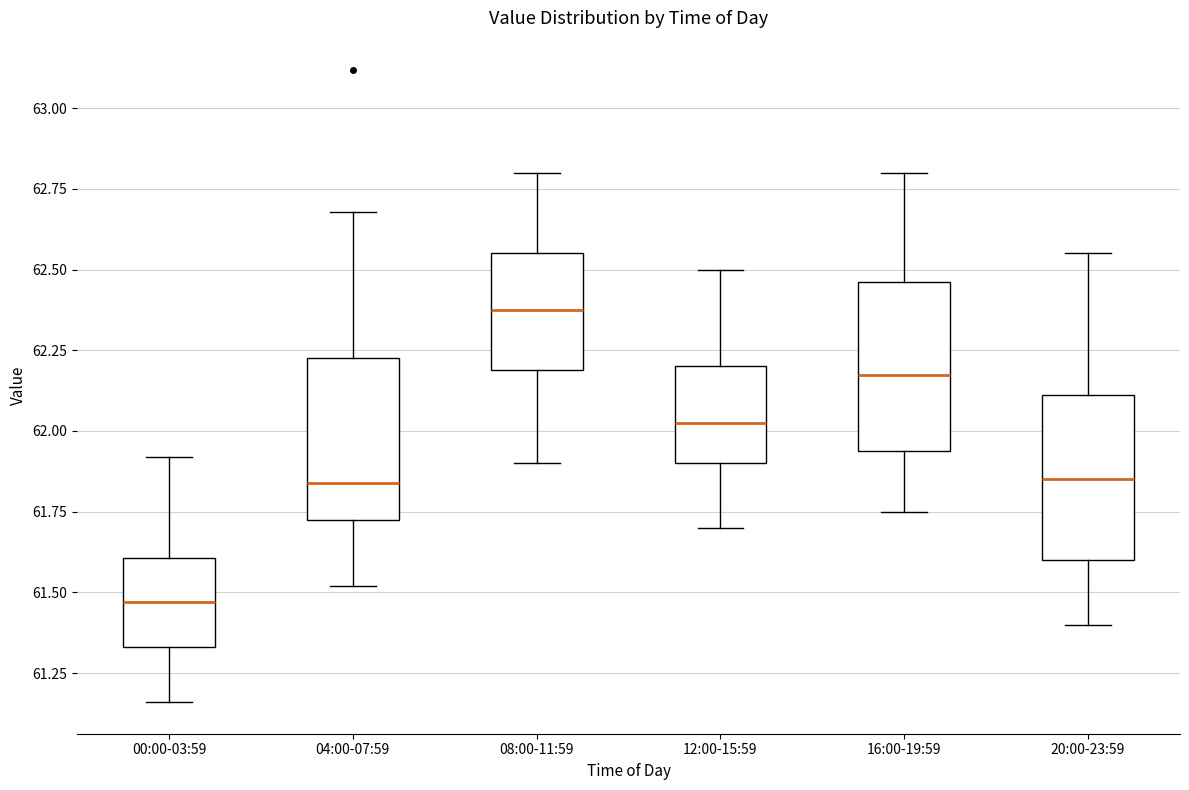

Reading left to right, transcribe this box plot: for each box, give where its median line is, the range the box spans, and where its two whiskers end, as read against the y-axis. The values are not printed on the chart, so give them approximately, as read against the axis.

00:00-03:59: median 61.45, box 61.35 to 61.60, whiskers 61.15 to 61.90
04:00-07:59: median 61.85, box 61.75 to 62.25, whiskers 61.50 to 62.70
08:00-11:59: median 62.40, box 62.20 to 62.55, whiskers 61.90 to 62.80
12:00-15:59: median 62.05, box 61.90 to 62.20, whiskers 61.70 to 62.50
16:00-19:59: median 62.20, box 61.95 to 62.45, whiskers 61.75 to 62.80
20:00-23:59: median 61.85, box 61.60 to 62.10, whiskers 61.40 to 62.55